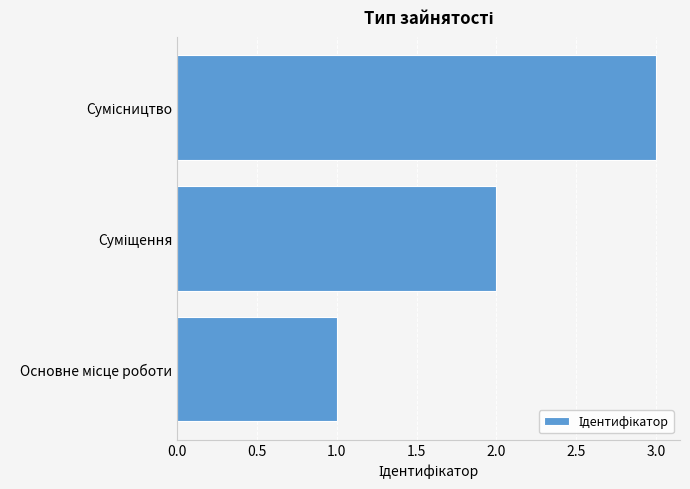

What is the sum of all values?

6